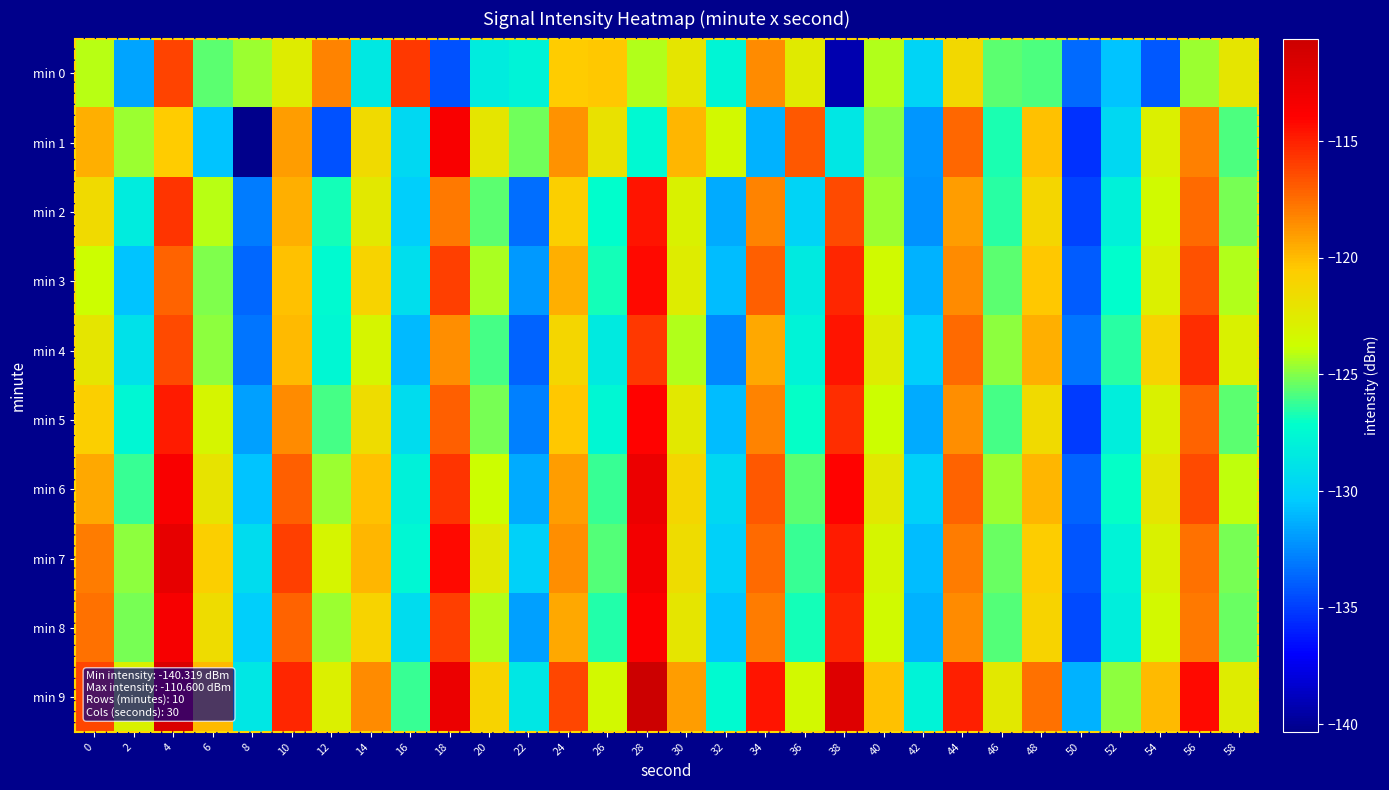

What is the difference between the highest and lowest values at 16?

15.3